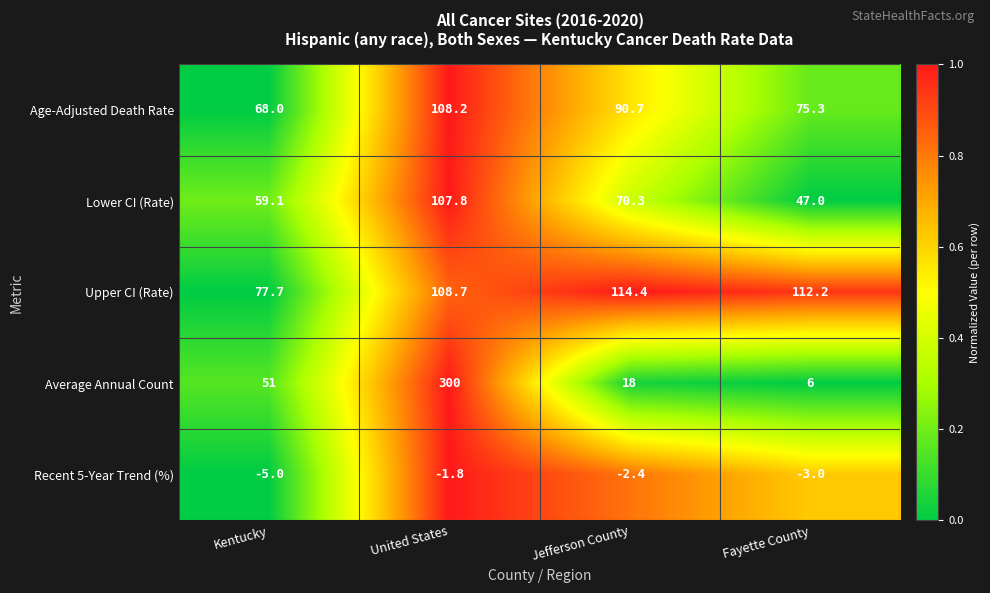

At how many categories does at least one series exceed 0?

4